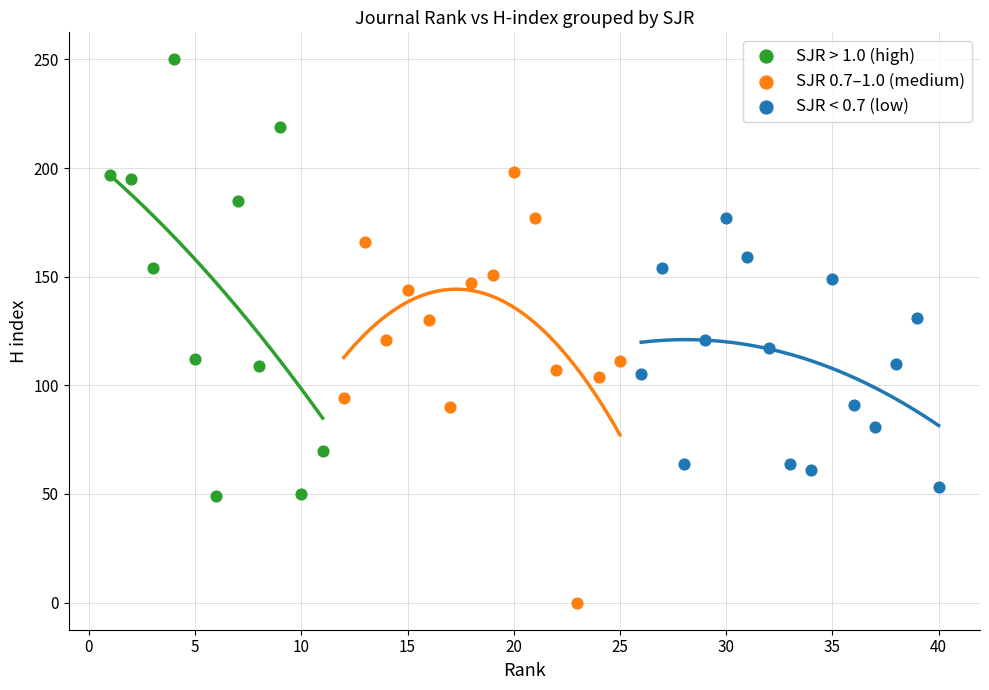

Which series reaches the maximum Y coordinate?

SJR > 1.0 (high)